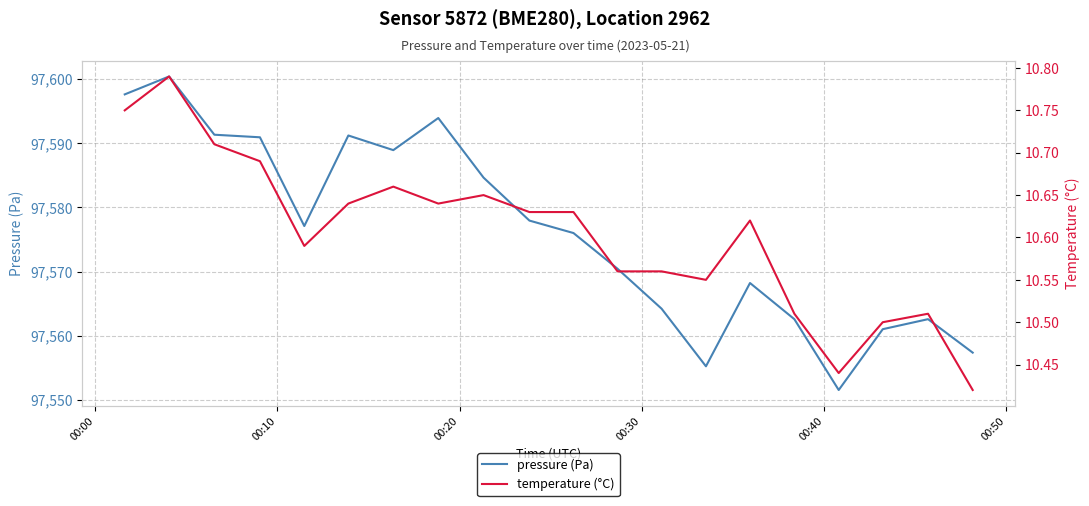

What is the lowest value of the pressure (Pa) series?

97551.6